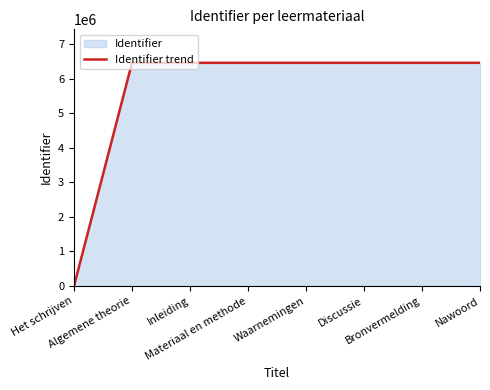

What is the average value?

5658594